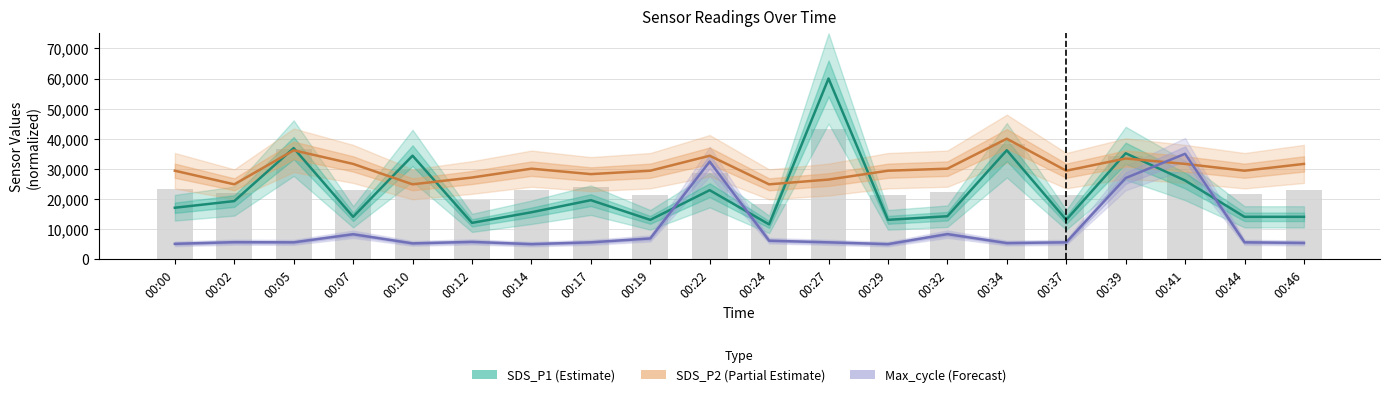

Reading right to left, what are all the values shown in this chart?

SDS_P1 (Estimate): 14070.4	14070.4	26130.7	35175.9	13065.3	36180.9	14271.4	13065.3	60000.0	11557.8	22914.6	13065.3	19598.0	15577.9	12060.3	34371.9	14070.4	36884.4	19296.5	17085.4
SDS_P2 (Partial Estimate): 31638.4	29378.5	31638.4	33446.3	29378.5	40000.0	30056.5	29378.5	26440.7	24858.8	34350.3	29378.5	28248.6	30056.5	27118.6	24858.8	31638.4	36158.2	24858.8	29378.5
Max_cycle (Forecast): 5397.4	5596.0	35000.0	26953.6	5596.0	5347.7	8327.8	5000.0	5596.0	6142.4	32417.2	6887.4	5596.0	5000.0	5745.0	5248.3	8278.1	5596.0	5645.7	5099.3